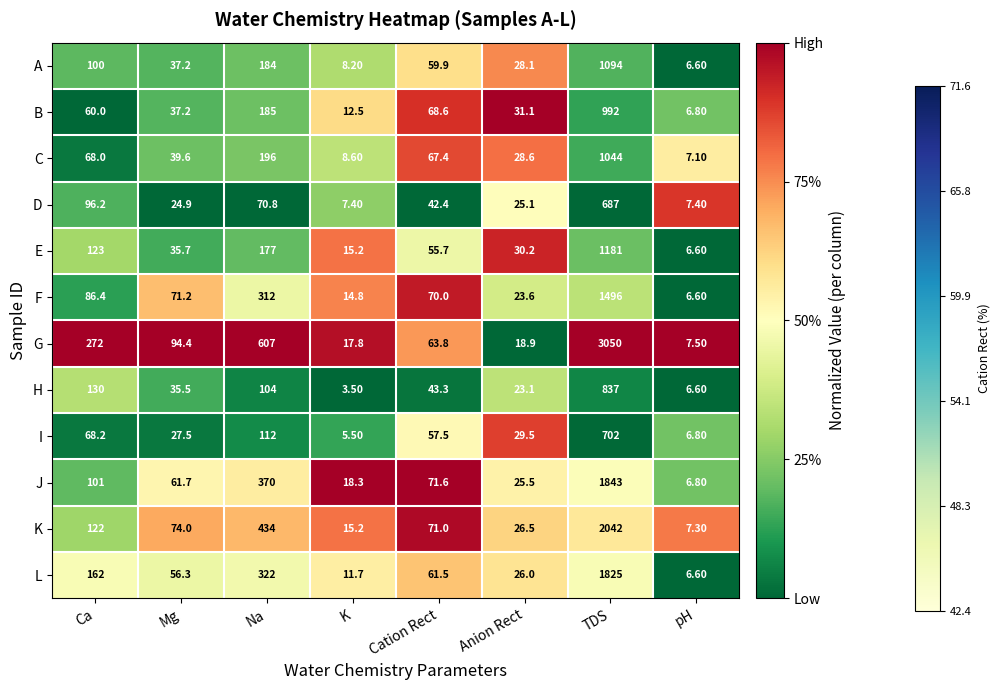

Rank the series at Na from highest to lowest value.

G, K, J, L, F, C, B, A, E, I, H, D